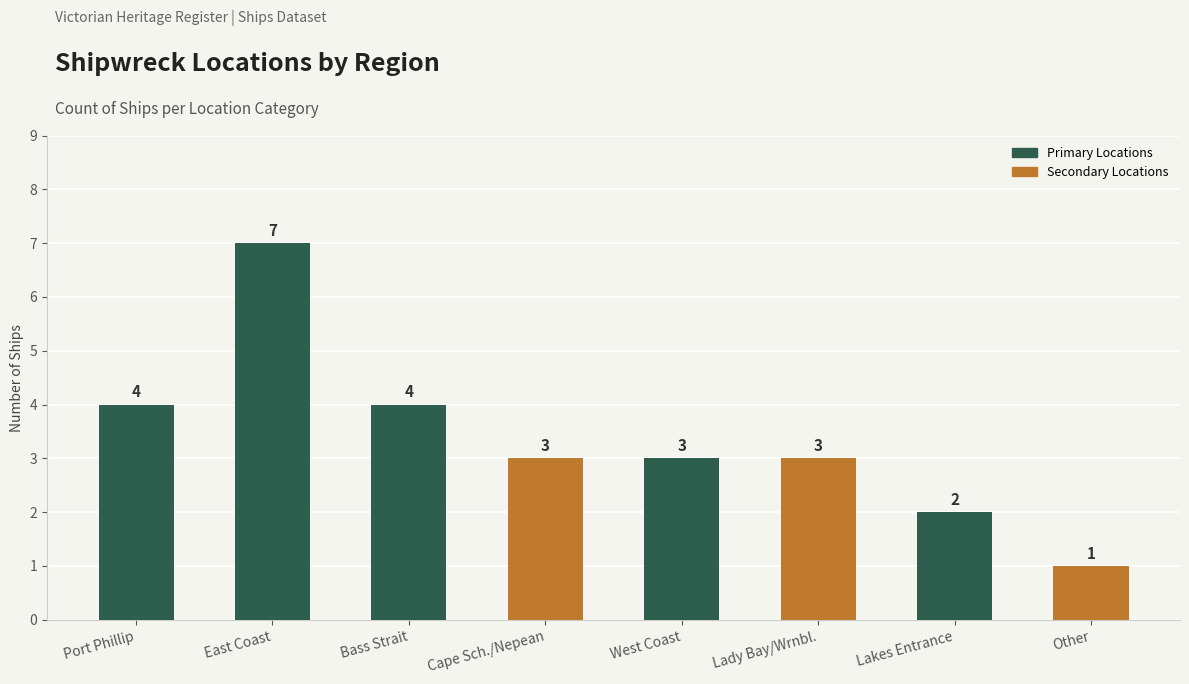

What is the label of the 6th bar from the right?

Bass Strait